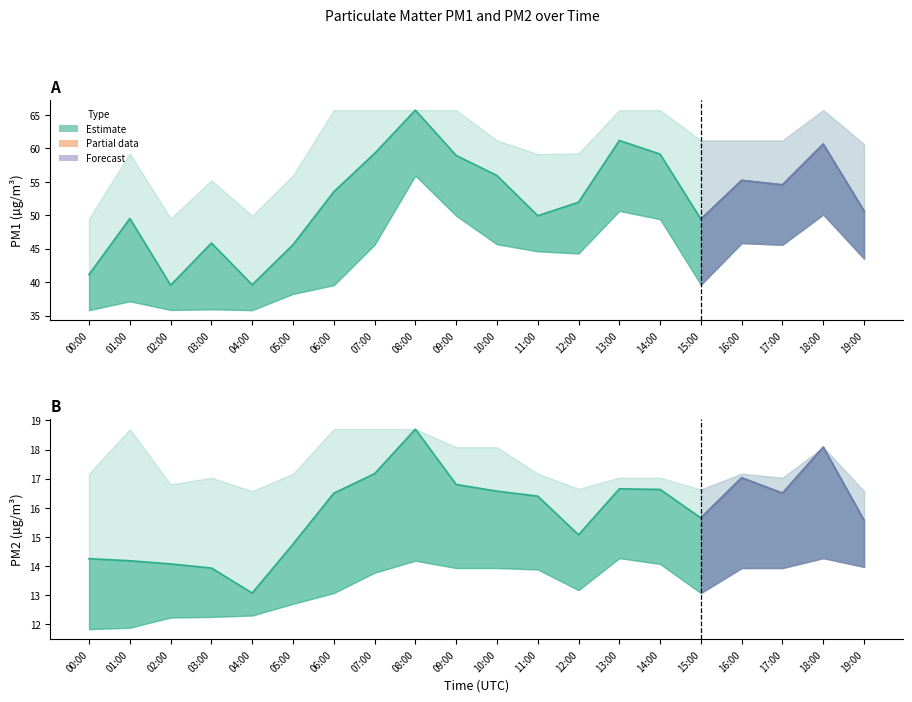

List the labels in order of P2_upper value, smallest first.

04:00, 19:00, 15:00, 12:00, 02:00, 03:00, 13:00, 14:00, 17:00, 00:00, 05:00, 11:00, 16:00, 09:00, 10:00, 18:00, 01:00, 06:00, 07:00, 08:00